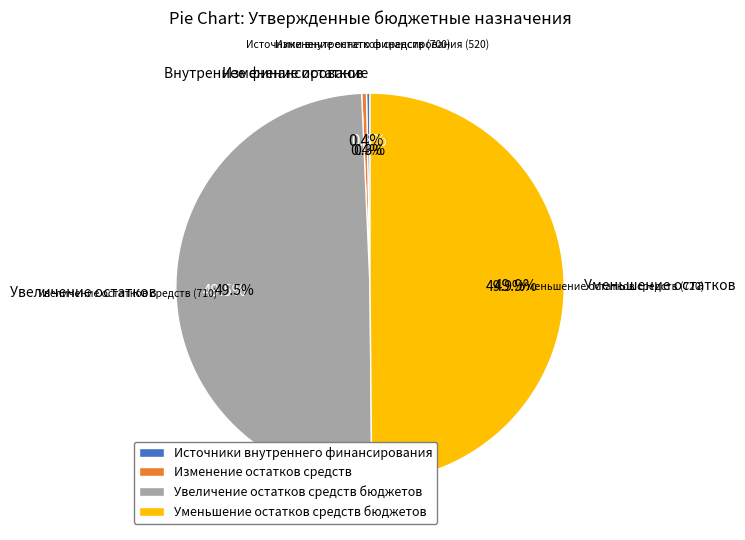

To the nearest percent, what portion does Уменьшение остатков средств бюджетов represent?

50%